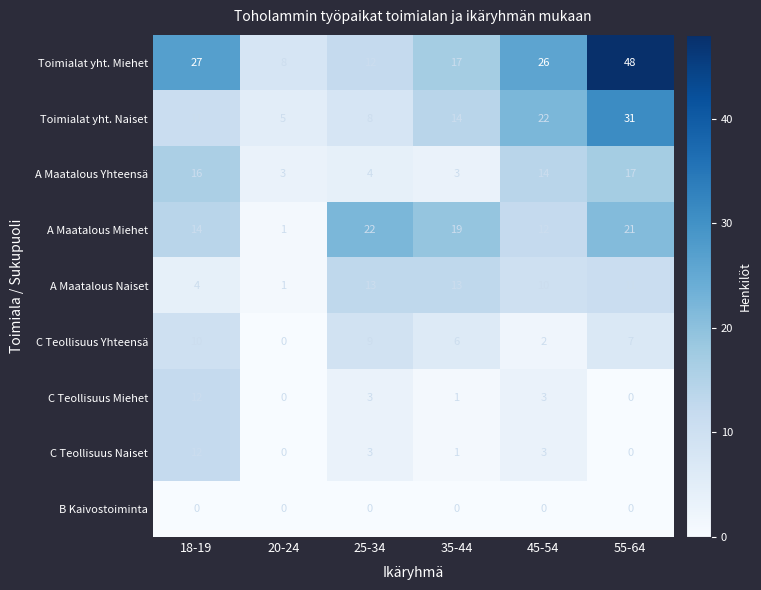

Count the Toimialat yht. Naiset values in the range 8 to 22.

4